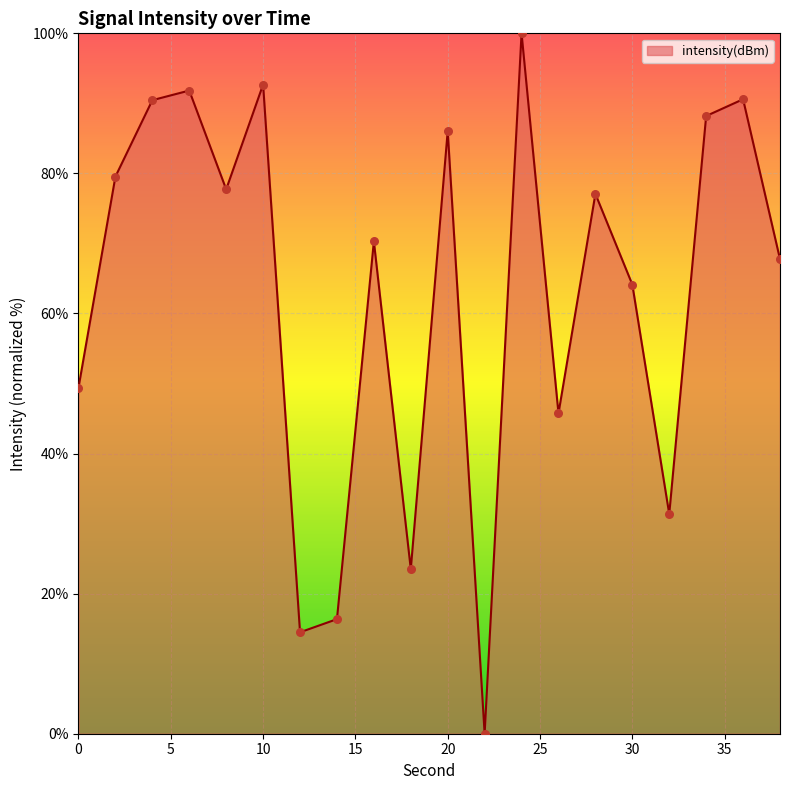

What is the greatest value displayed?

100.0